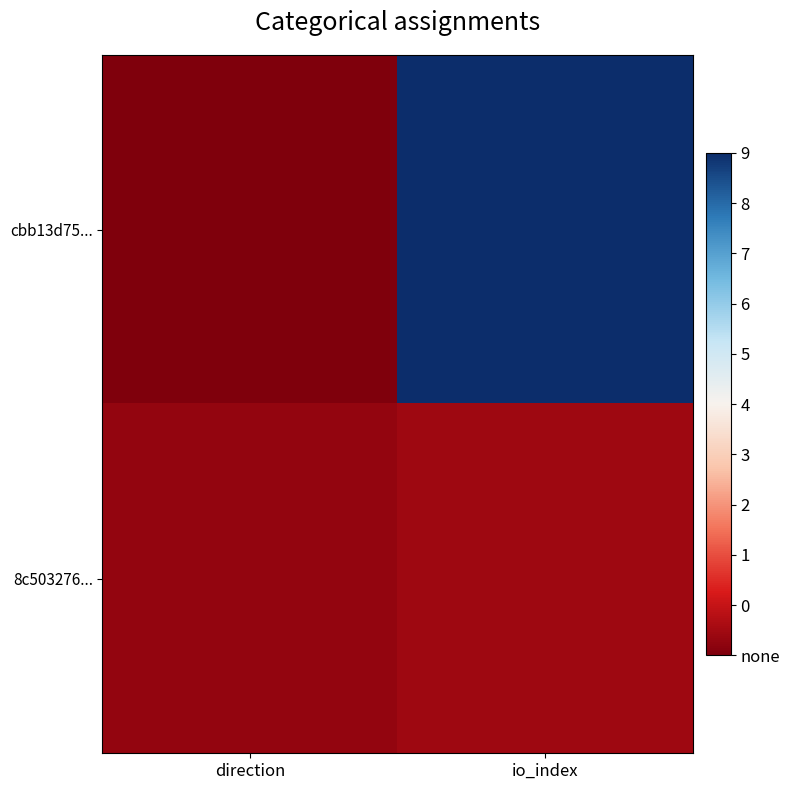

Which series changed the most between direction and io_index?

cbb13d75...